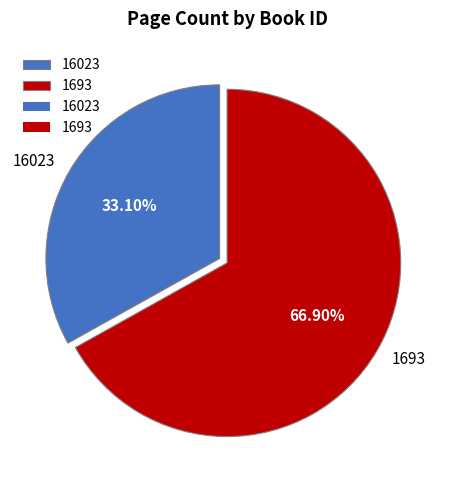

Is it true that 1693 is 67% of the pie?

True